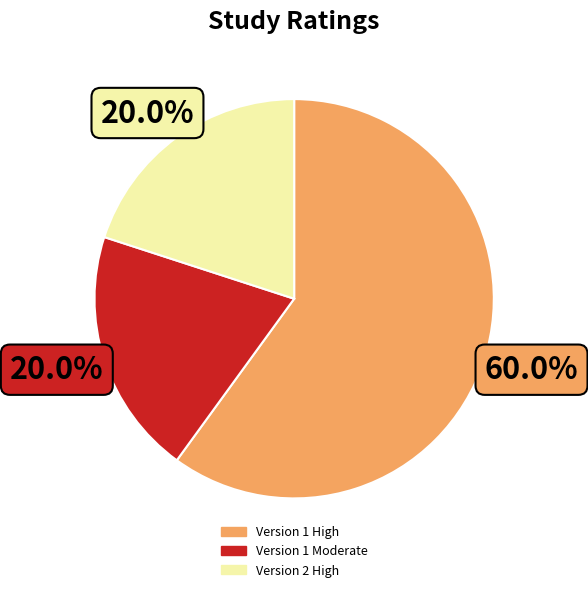

Is there a majority slice in this chart?

Yes